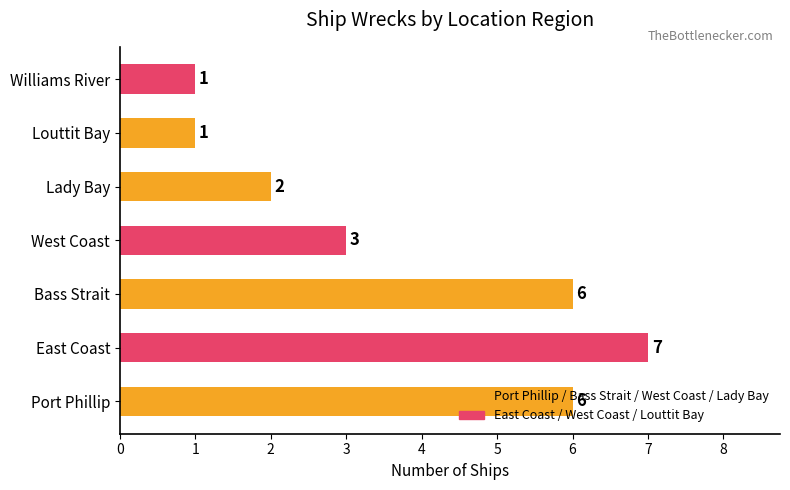

What is the difference between the second highest and second lowest values?

5